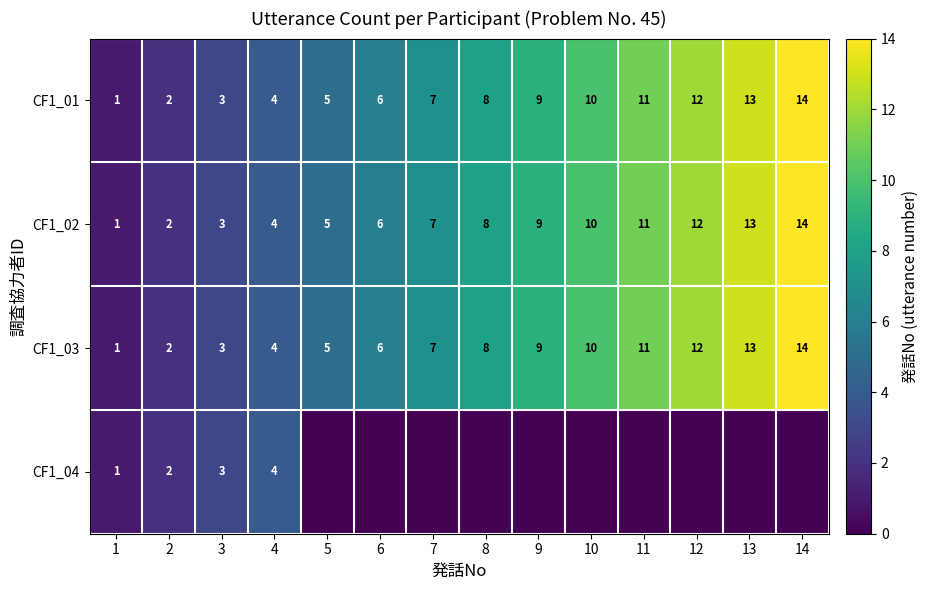

Between 5 and 11, which is larger?

11